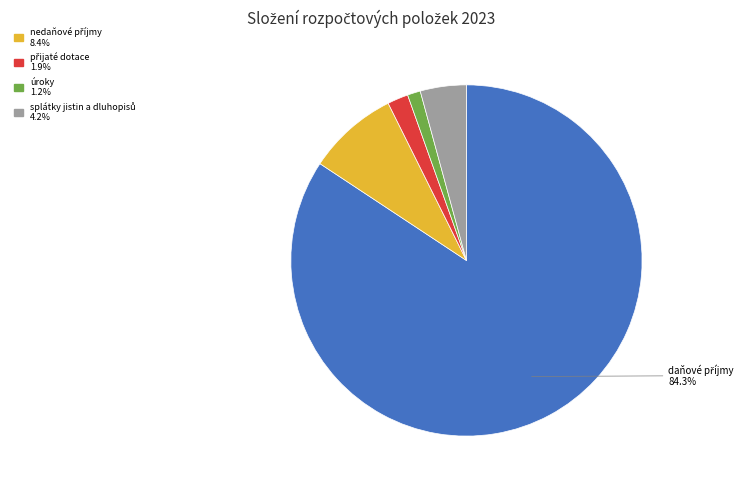

Does any single category account for the majority?

Yes